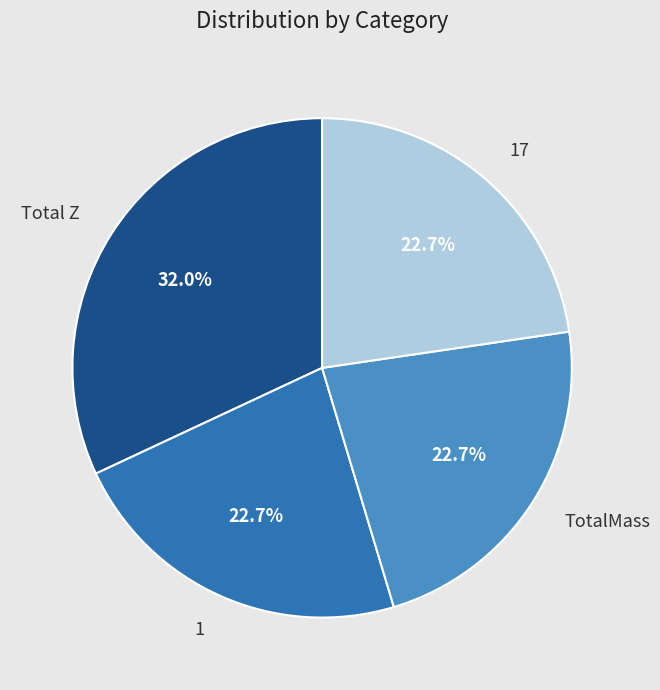

What is the ratio of the value at TotalMass to the value at 17?

1.0